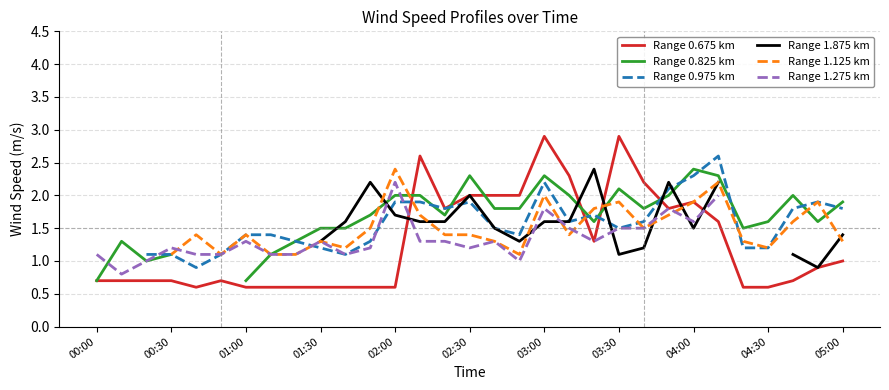

What is the minimum value for Range 0.675 km?

0.6